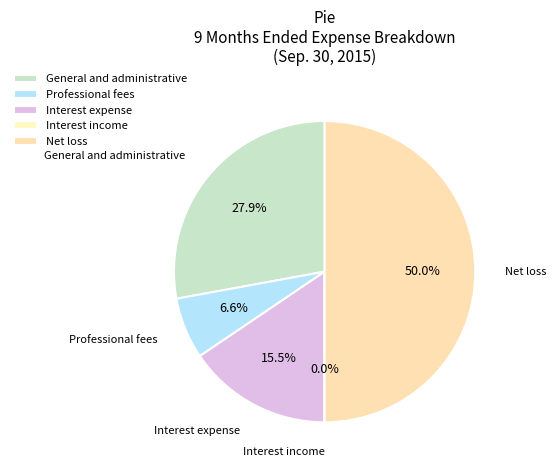

Between Interest expense and Net loss, which is larger?

Net loss